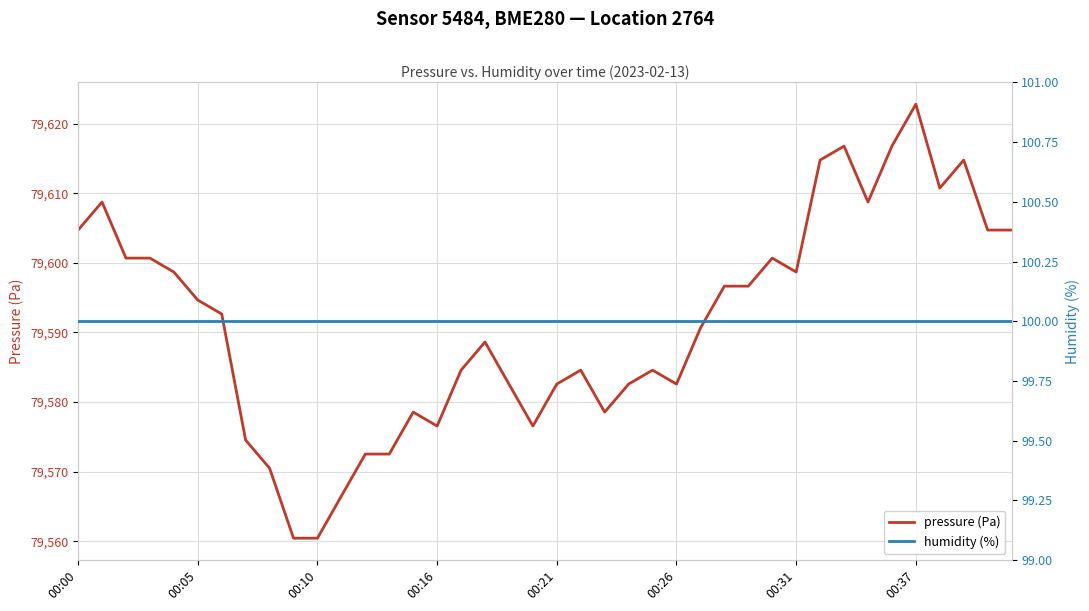

What is the minimum value for pressure (Pa)?

79560.4